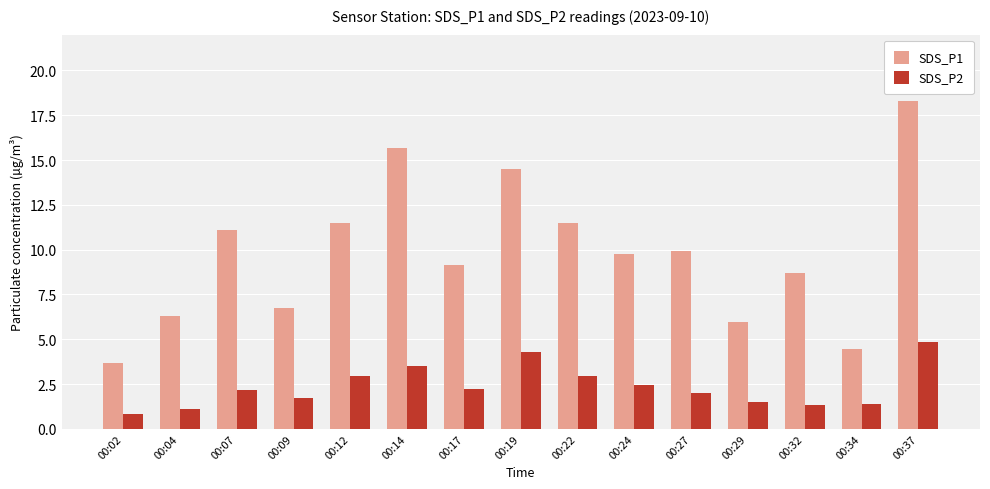

Is it true that SDS_P2 equals 0.8 at 00:02?

True